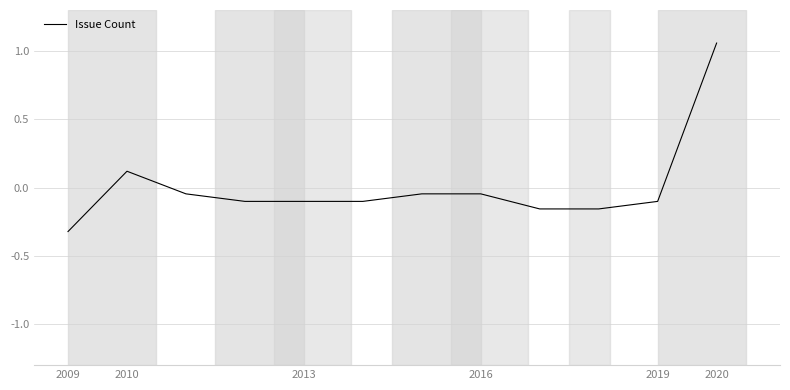

What is the difference between the maximum and minimum values?

1.4